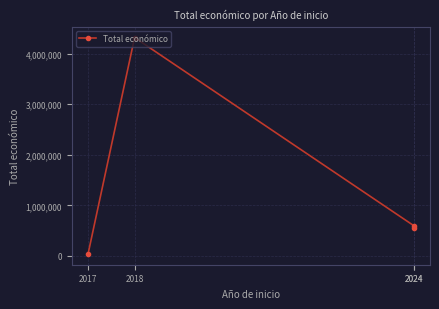

What is the approximate value at 2024, to the nearest 100?

599500